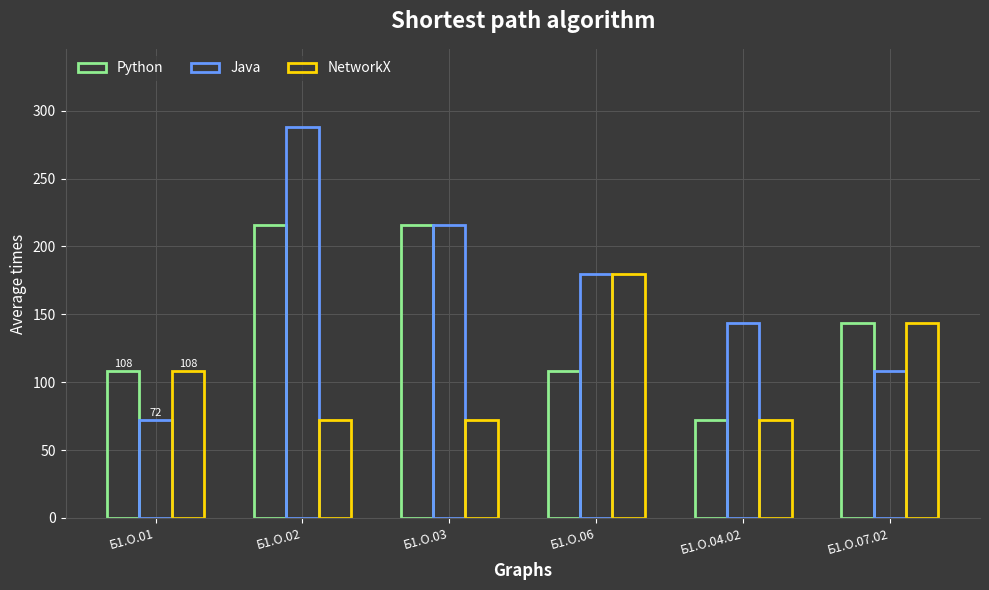

What is the maximum value for Python?

216